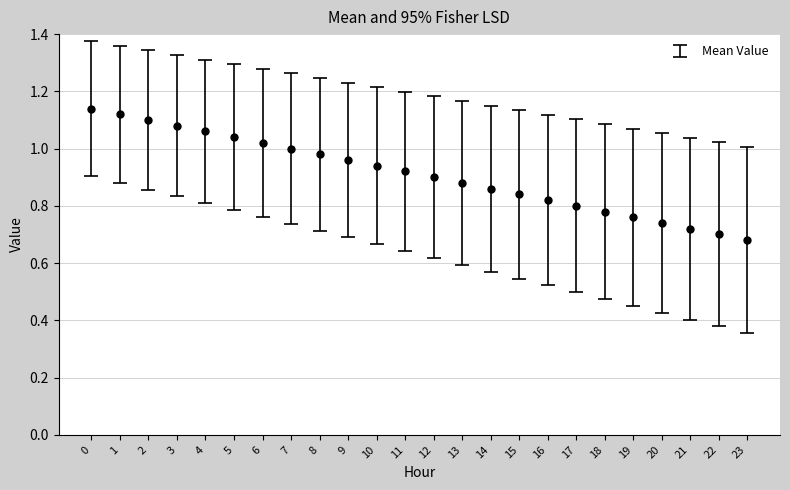

The value at 21 is 0.7. True or false?

True